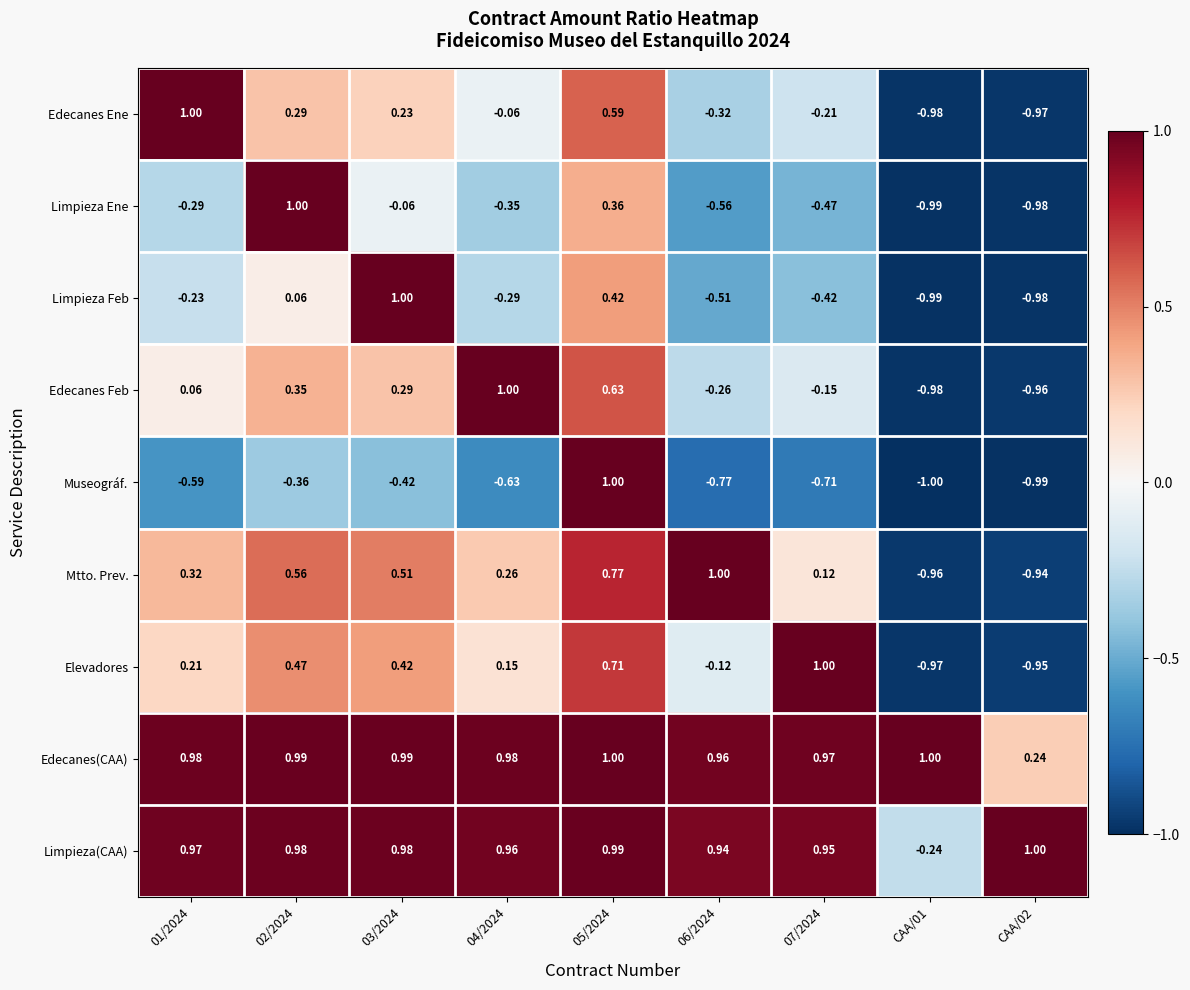

Rank the series at 07/2024 from highest to lowest value.

Elevadores, Edecanes(CAA), Limpieza(CAA), Mtto. Prev., Edecanes Feb, Edecanes Ene, Limpieza Feb, Limpieza Ene, Museográf.